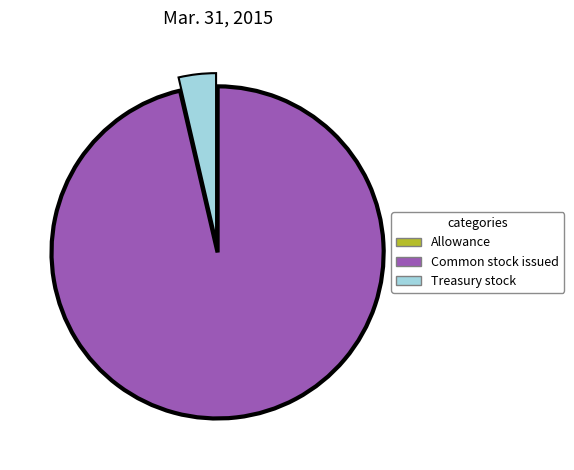

Does any single category account for the majority?

Yes